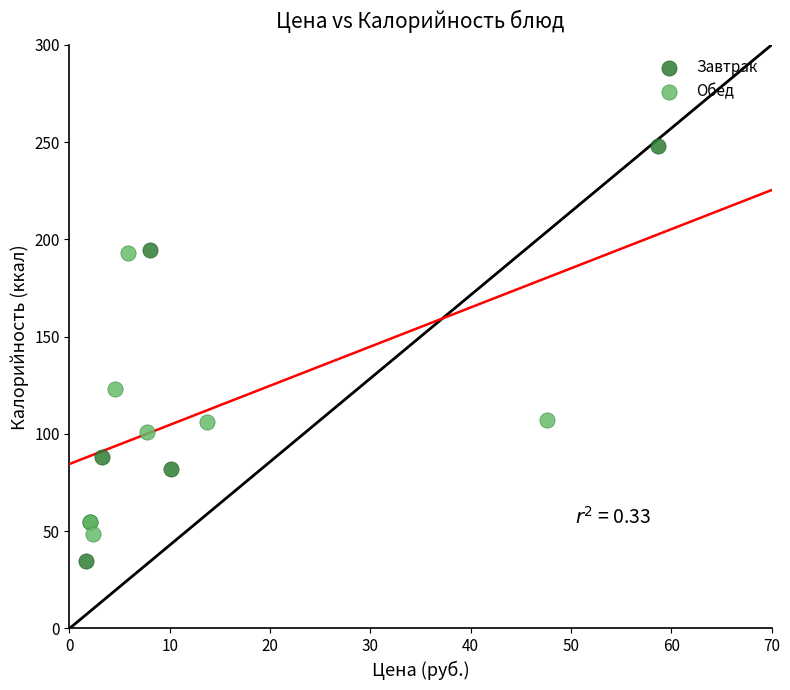

Which series contains the highest Y value?

Завтрак